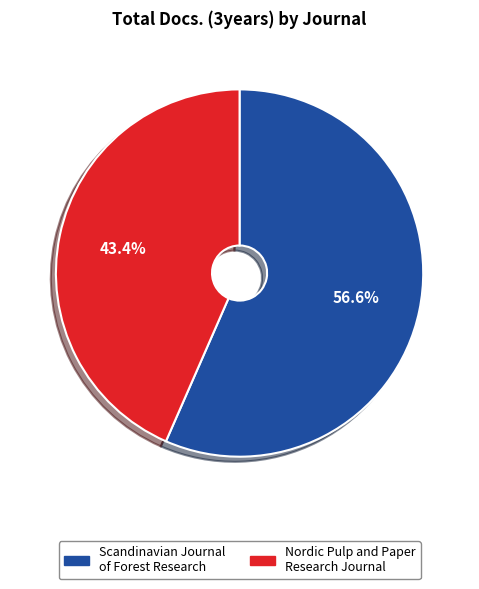

Count the number of slices in the pie.

2